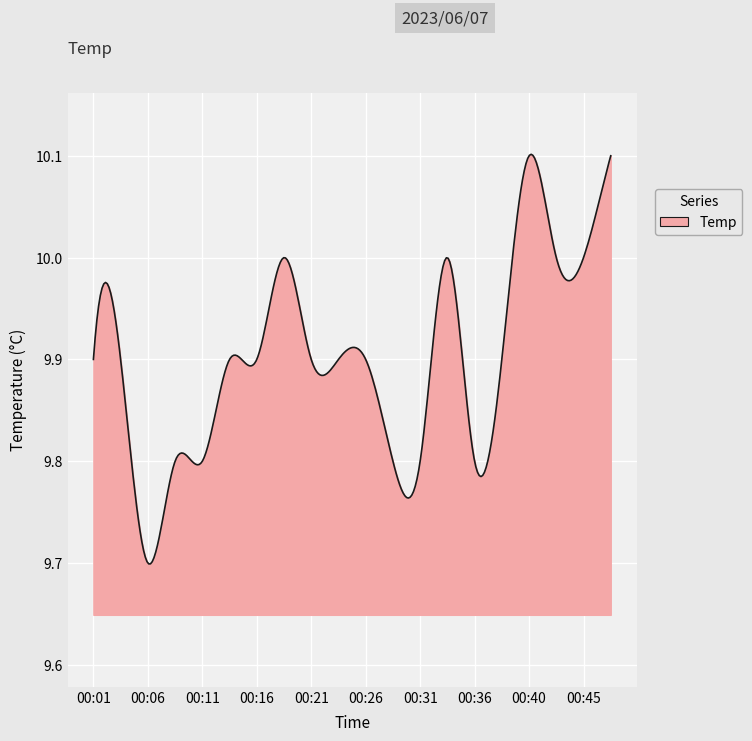

What is the difference between the maximum and minimum values?

0.4